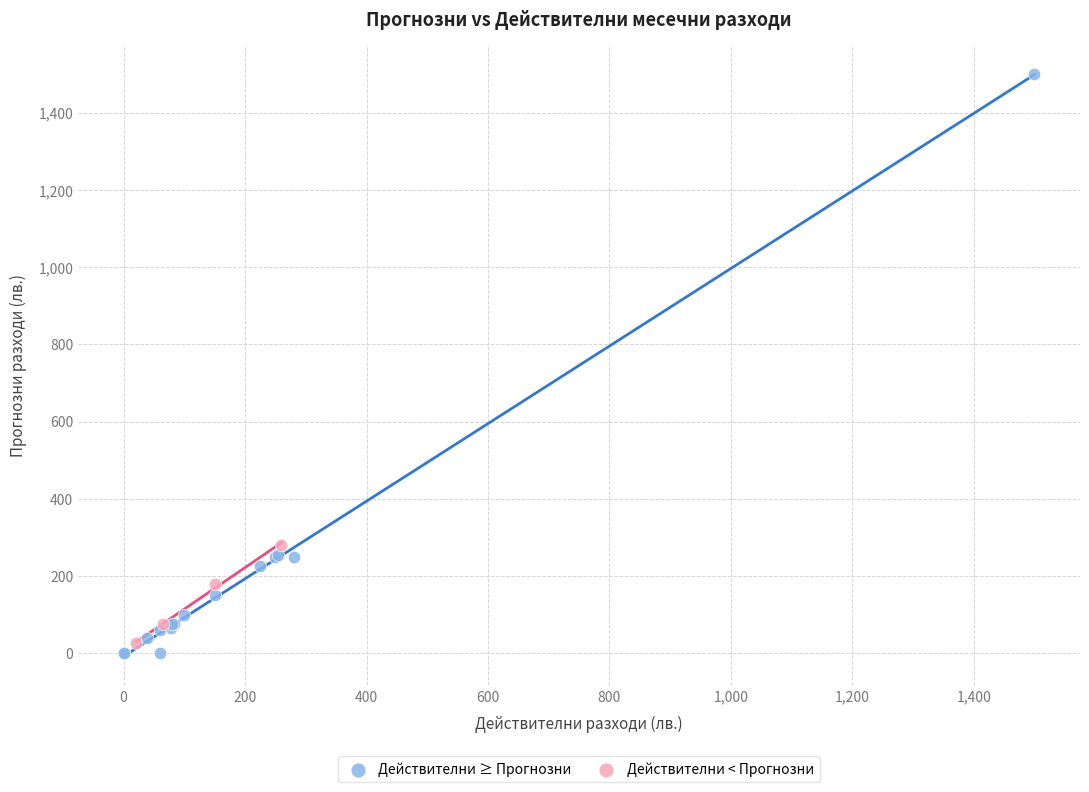

Which series has the widest spread of Y values?

Действителни ≥ Прогнозни